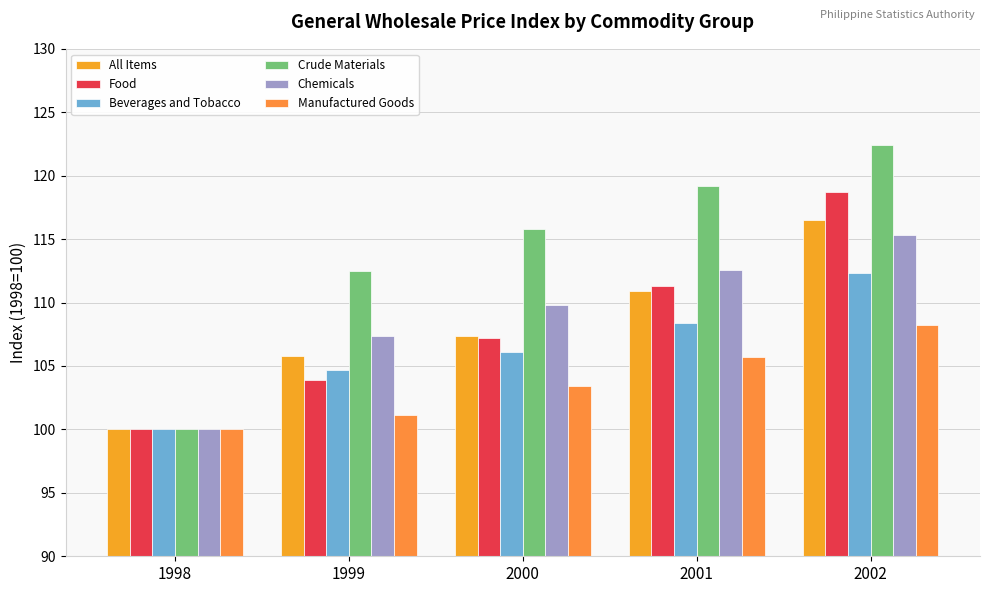

What is the lowest value of the Chemicals series?

100.0